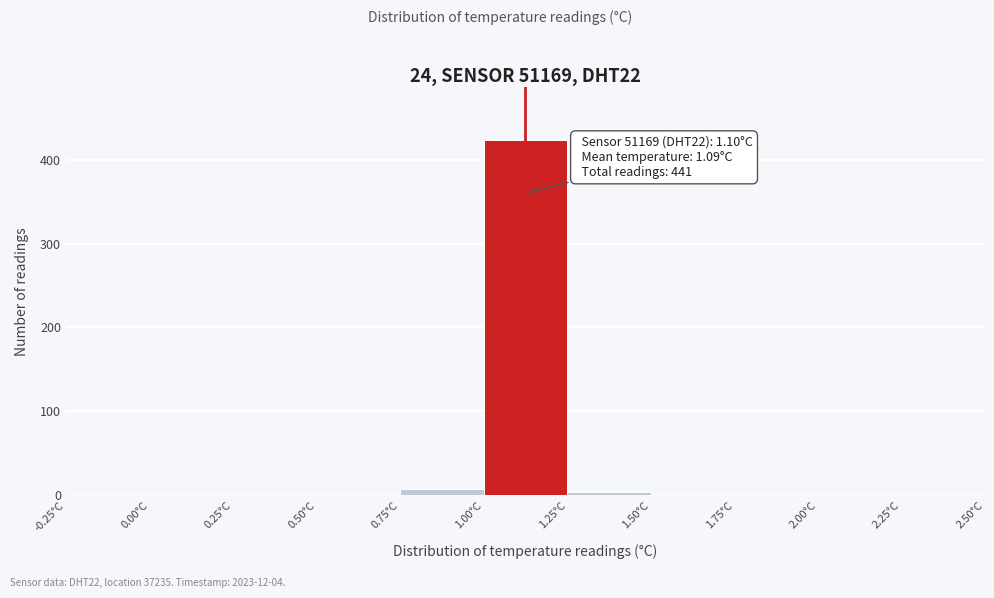

Over which range of the x-axis is the bar tallest?

1.00 to 1.25